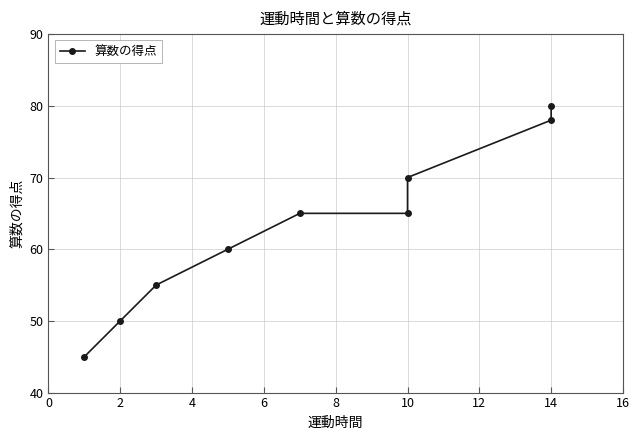

How many lines are shown in the chart?

1